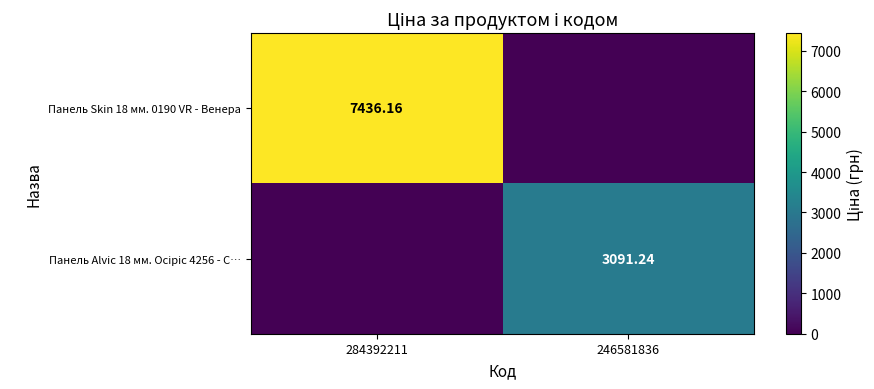

True or false: Панель Alvic 18 мм. Oсіріс 4256 - С… has a value of 4606.6 at 246581836.

False